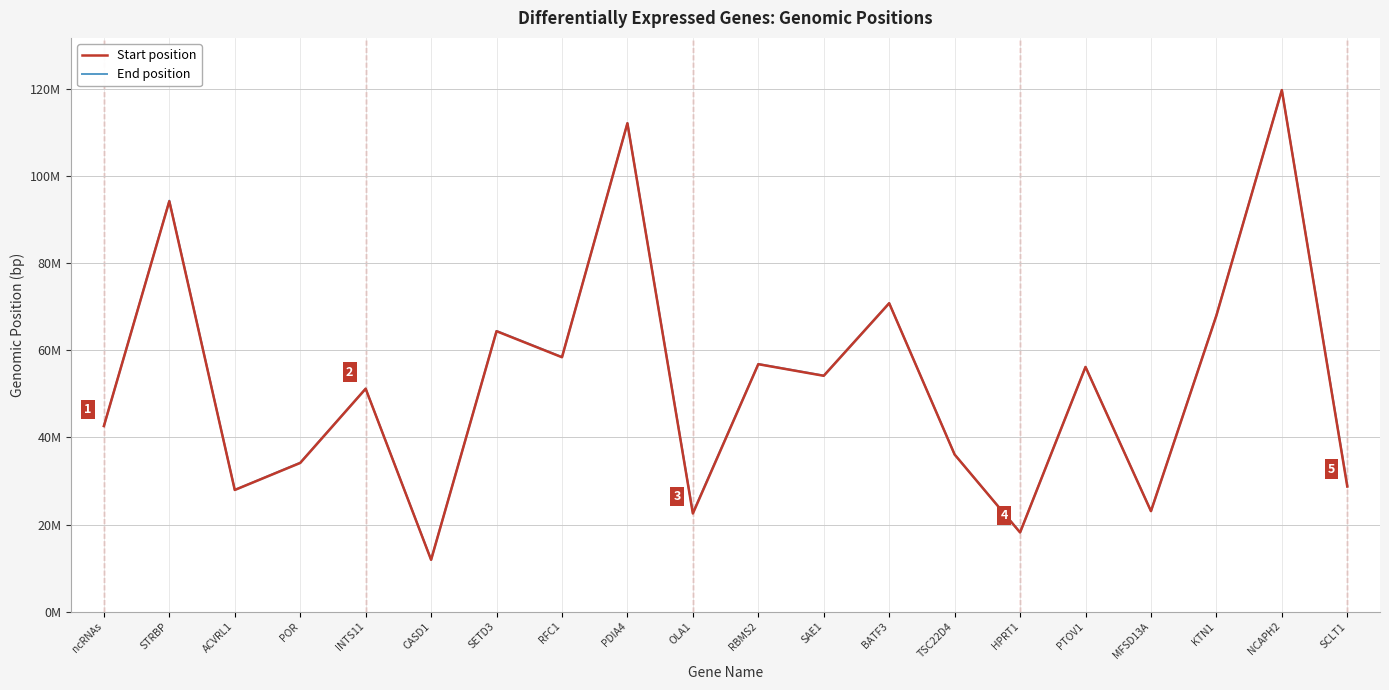

What is the label of the 4th point from the left?

POR